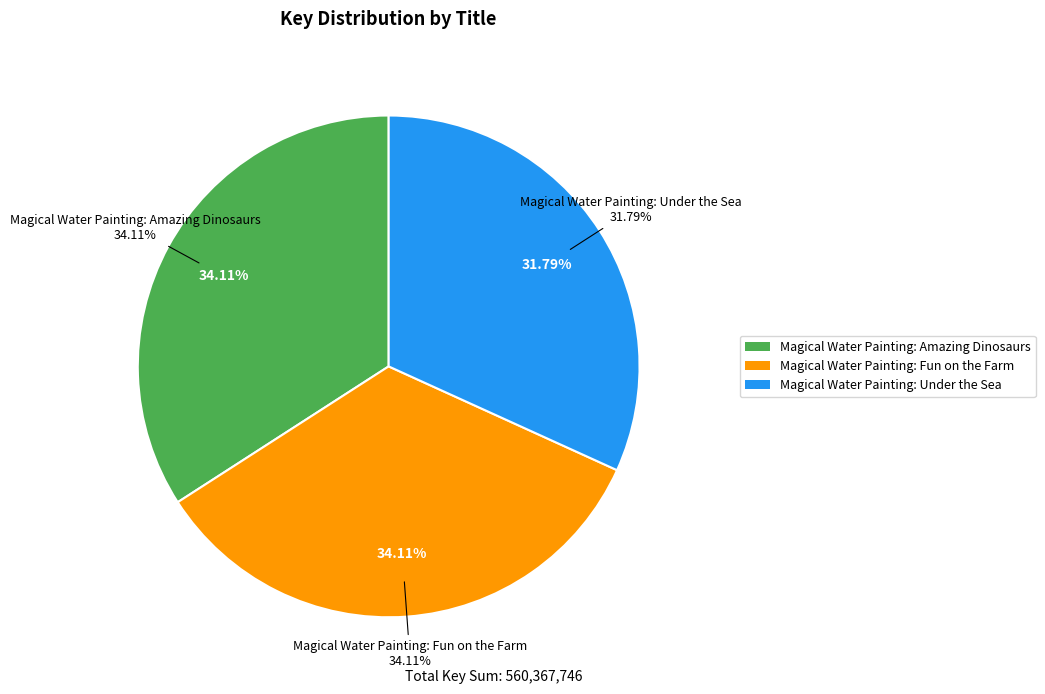

What is the change in value from Magical Water Painting: Amazing Dinosaurs to Magical Water Painting: Fun on the Farm?

+97